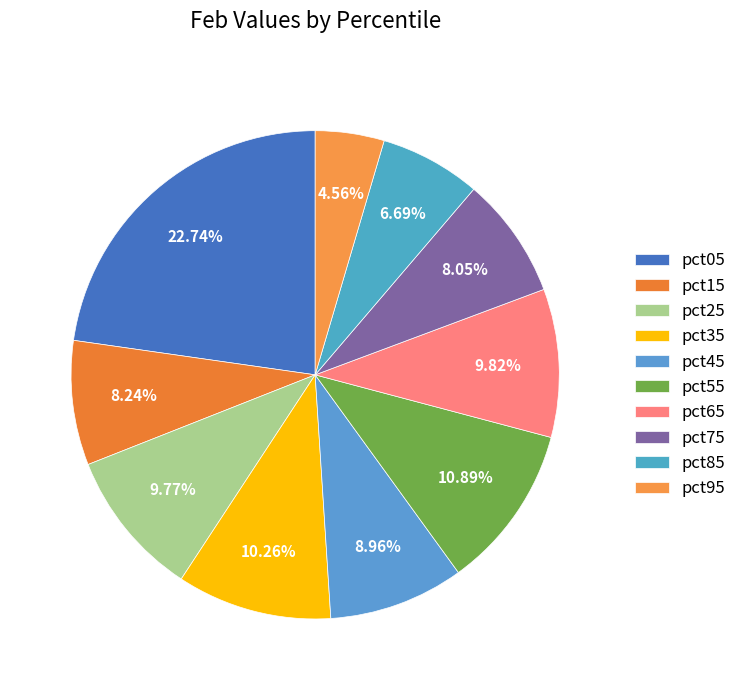

To the nearest percent, what percentage of the pie is pct05?

23%